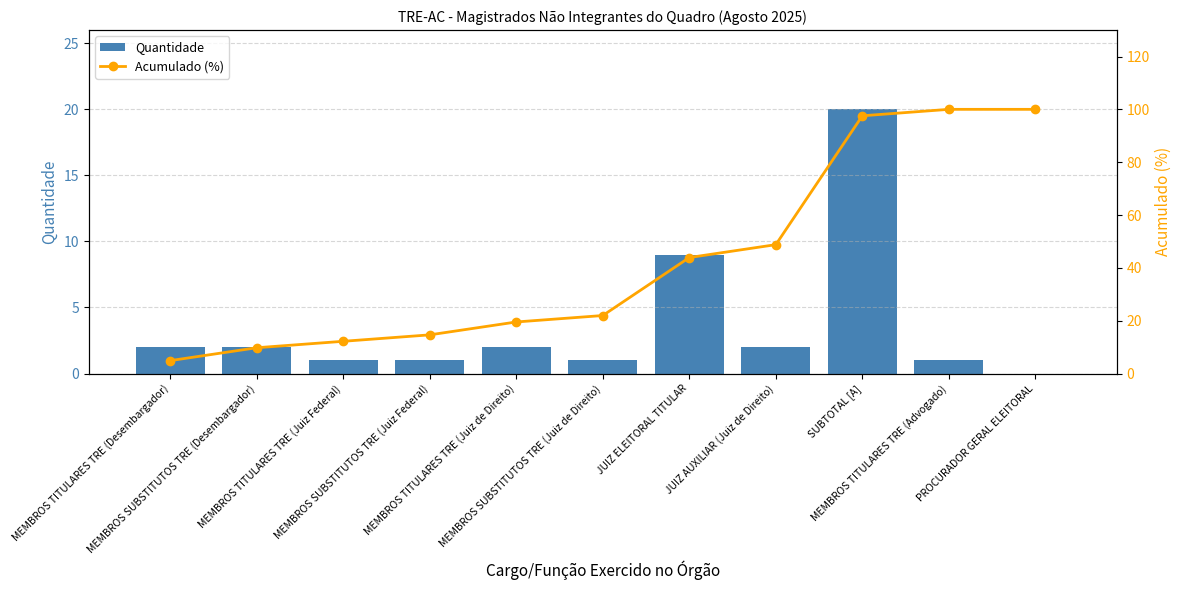

Which has a higher value, SUBTOTAL [A] or MEMBROS TITULARES TRE (Juiz de Direito)?

SUBTOTAL [A]